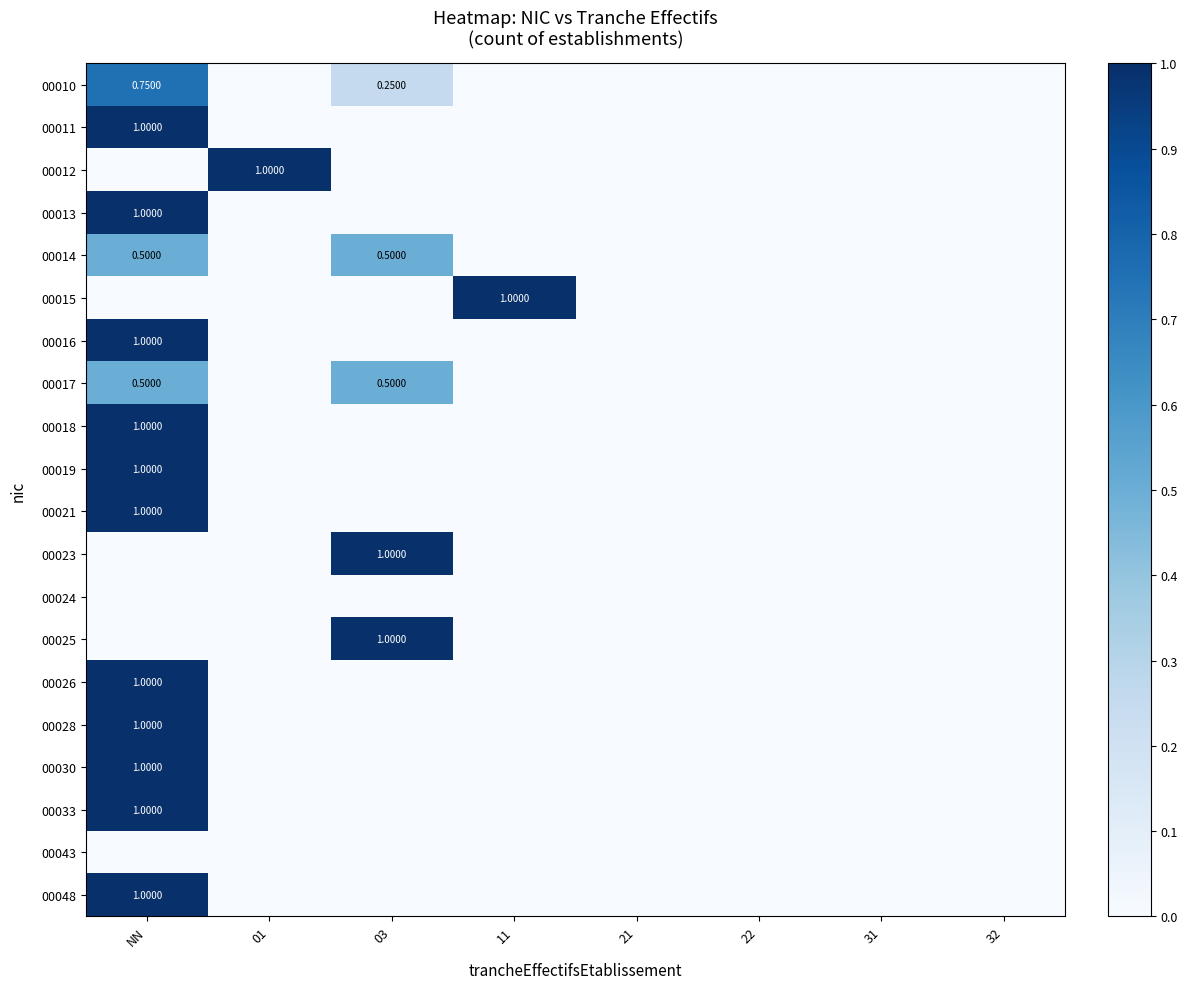

Which has a higher value, 11 or 32?

11